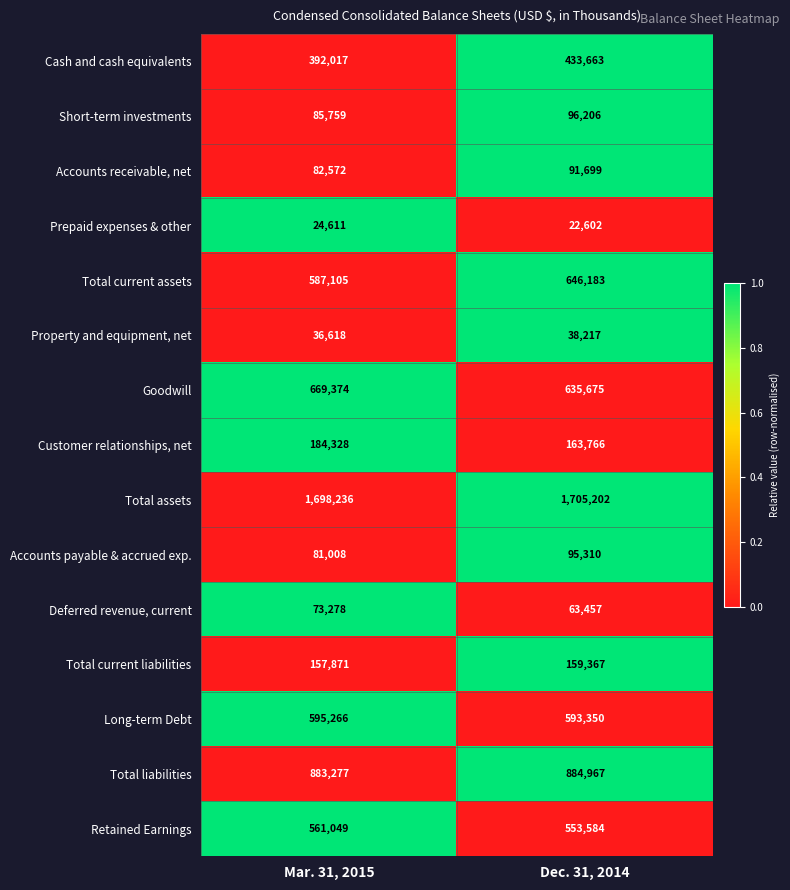

At which category is the sum across all series the highest?

Dec. 31, 2014